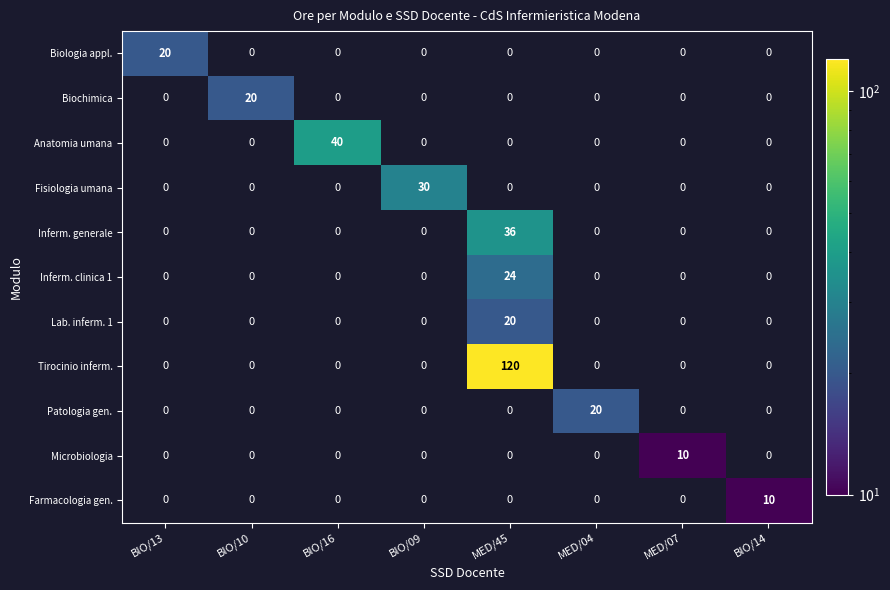

At which category is the sum across all series the highest?

MED/45